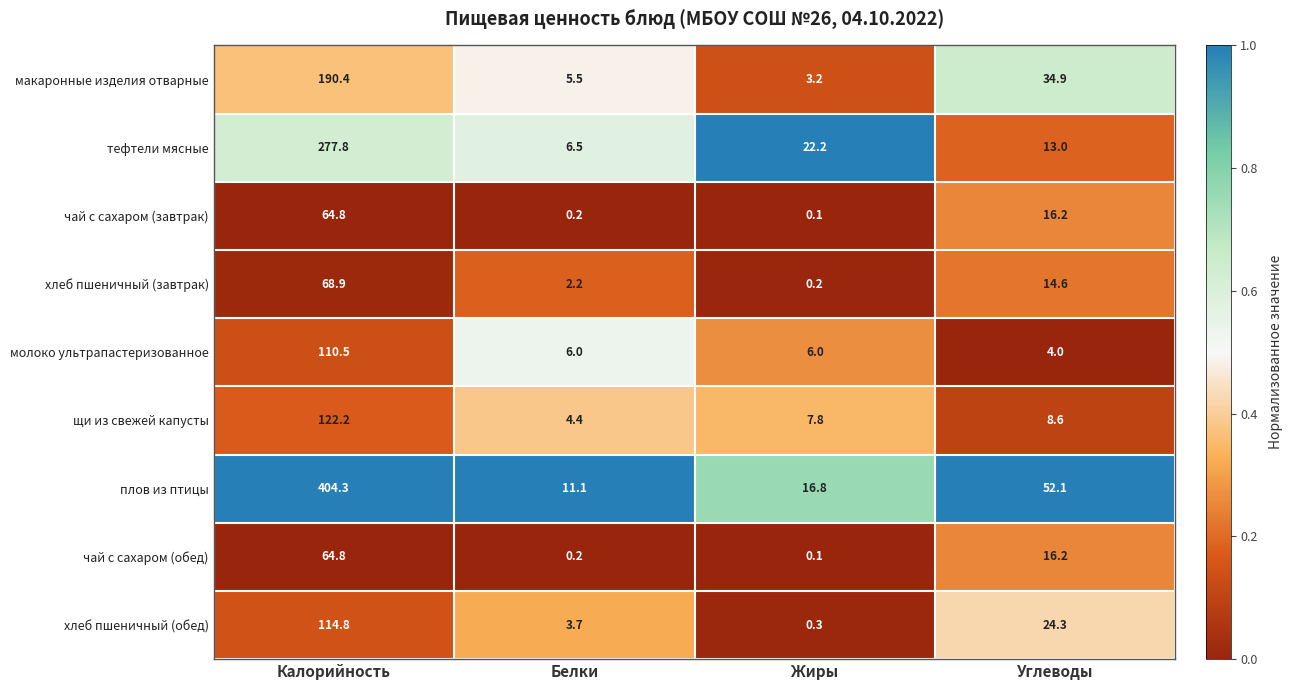

Which series has the largest range (max minus min)?

плов из птицы